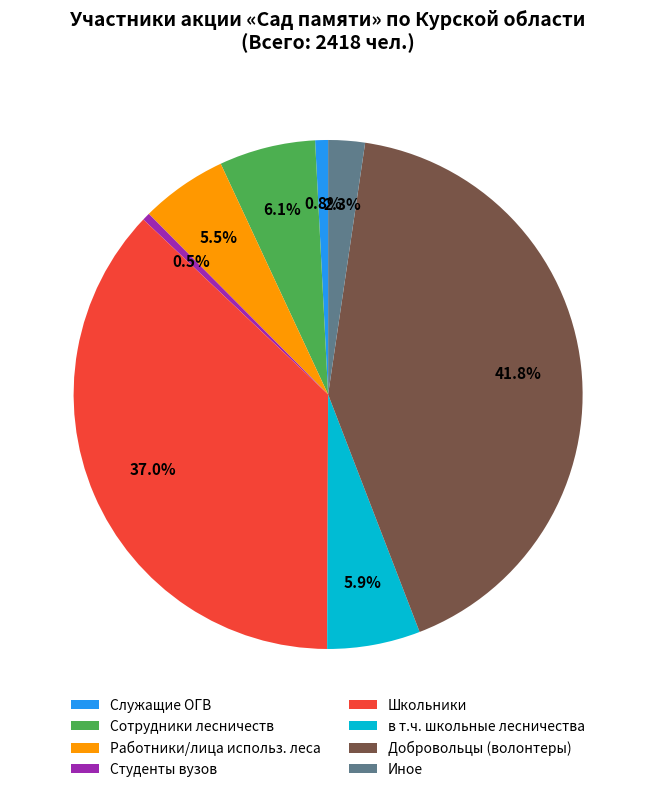

To the nearest percent, what is the average slice percentage?

12%